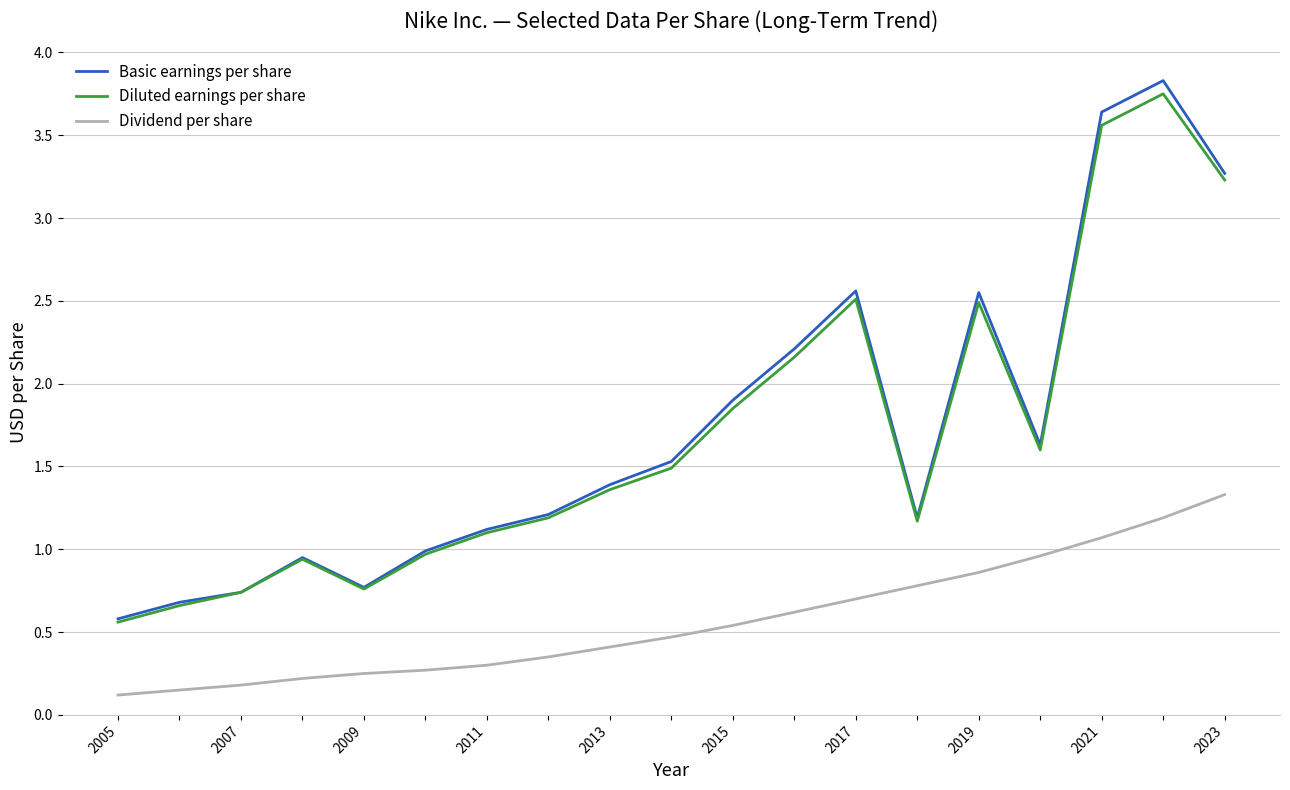

Which series has the largest range (max minus min)?

Basic earnings per share